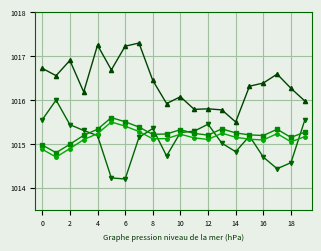

How many lines are shown in the chart?

4